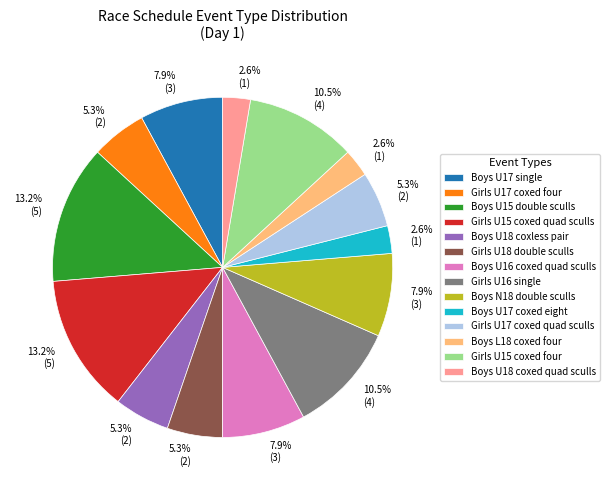

Does any single category account for the majority?

No